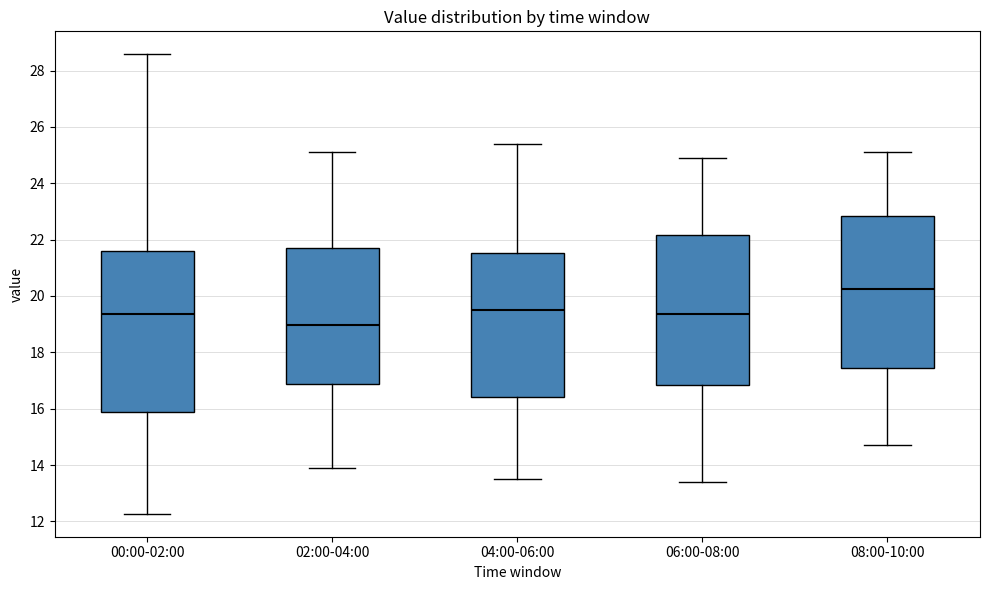

Which box's median line is the highest?

08:00-10:00